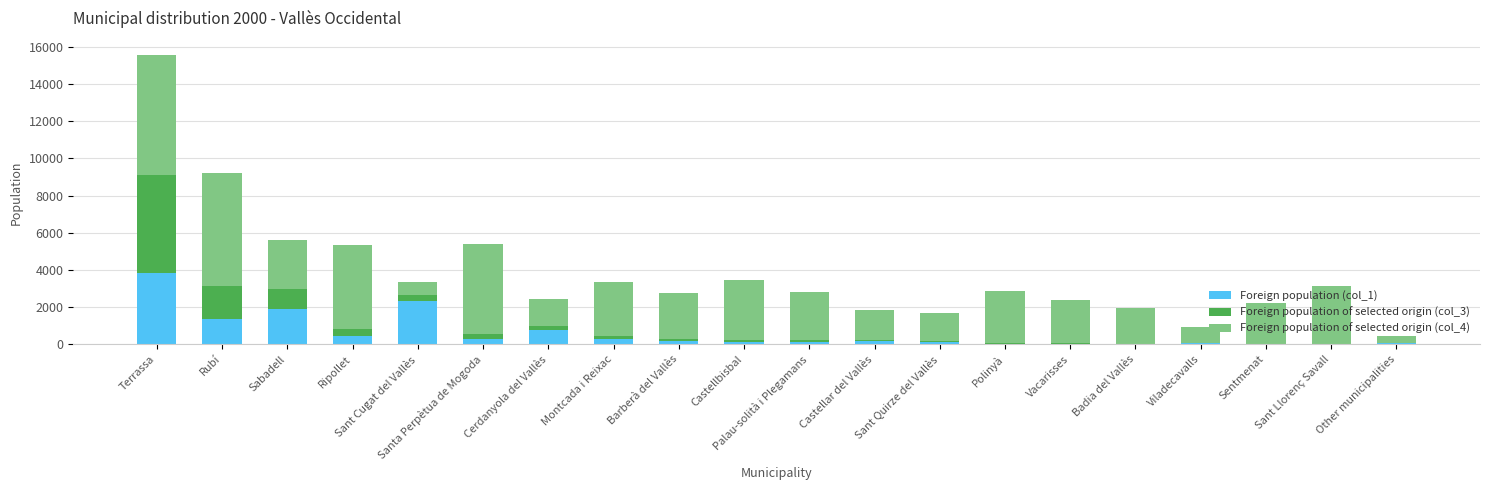

At which category is the sum across all series the highest?

Terrassa